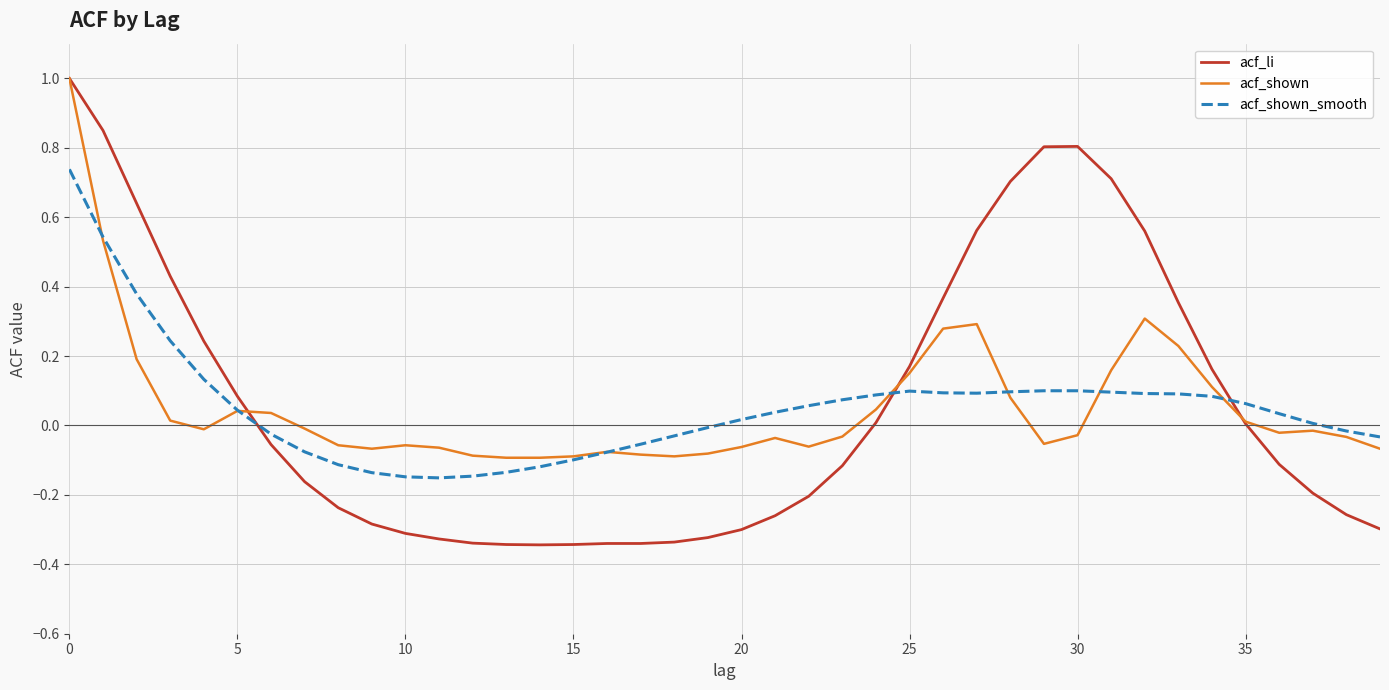

Does the chart display data point markers on the line(s)?

No